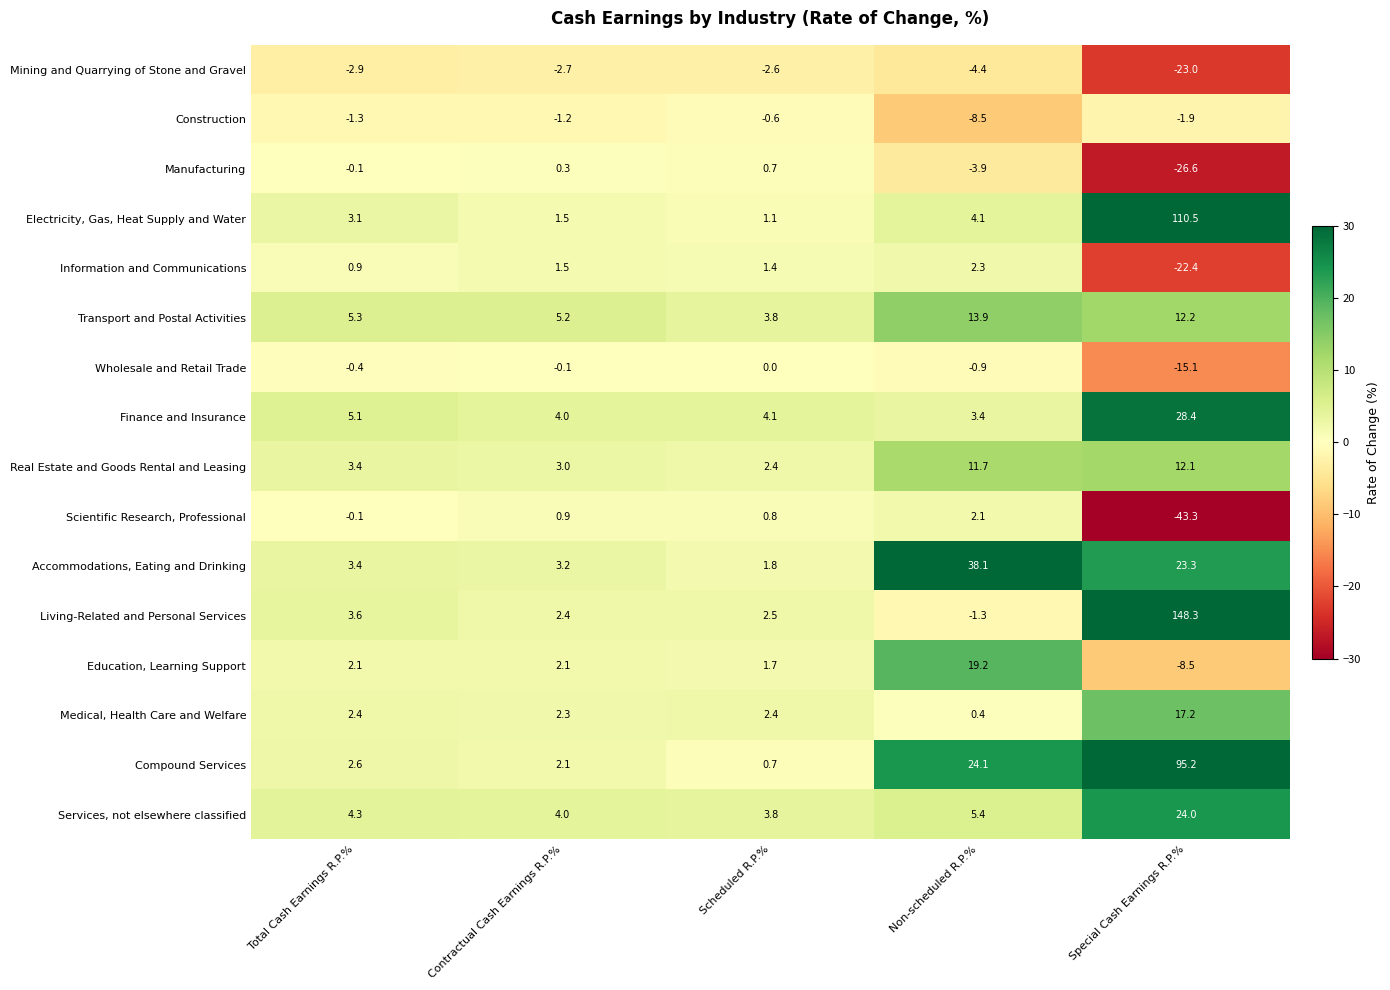

What is the difference between the highest and lowest values at Scheduled R.P.%?

6.7